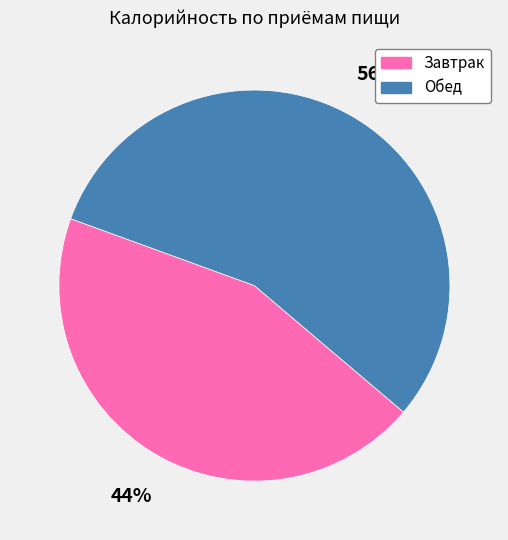

Which slice is the smallest?

Завтрак